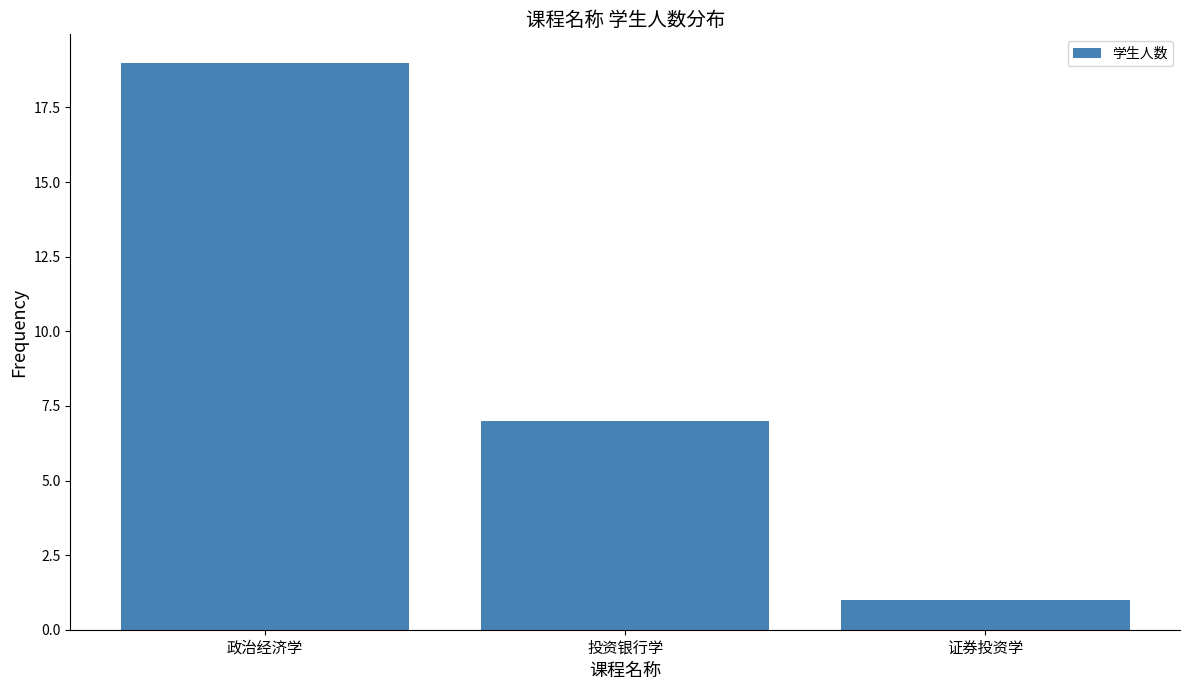

Rank the categories by value from highest to lowest.

政治经济学, 投资银行学, 证券投资学